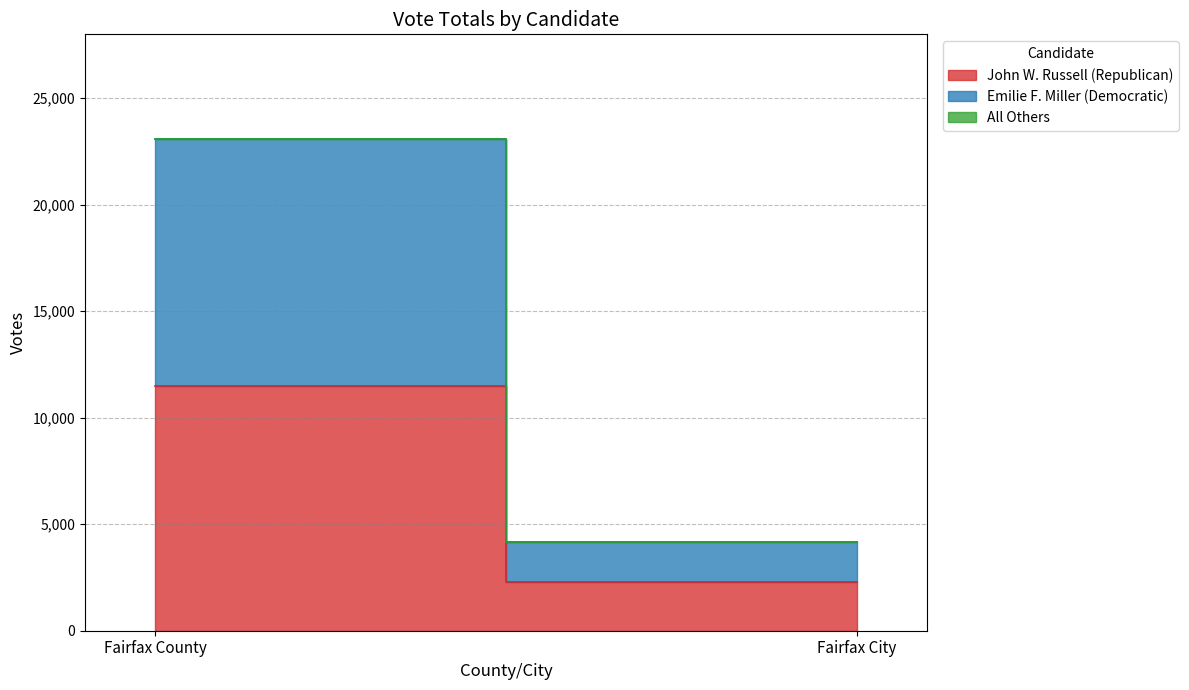

Is the value of All Others at Fairfax County greater than the value of John W. Russell (Republican) at Fairfax County?

No